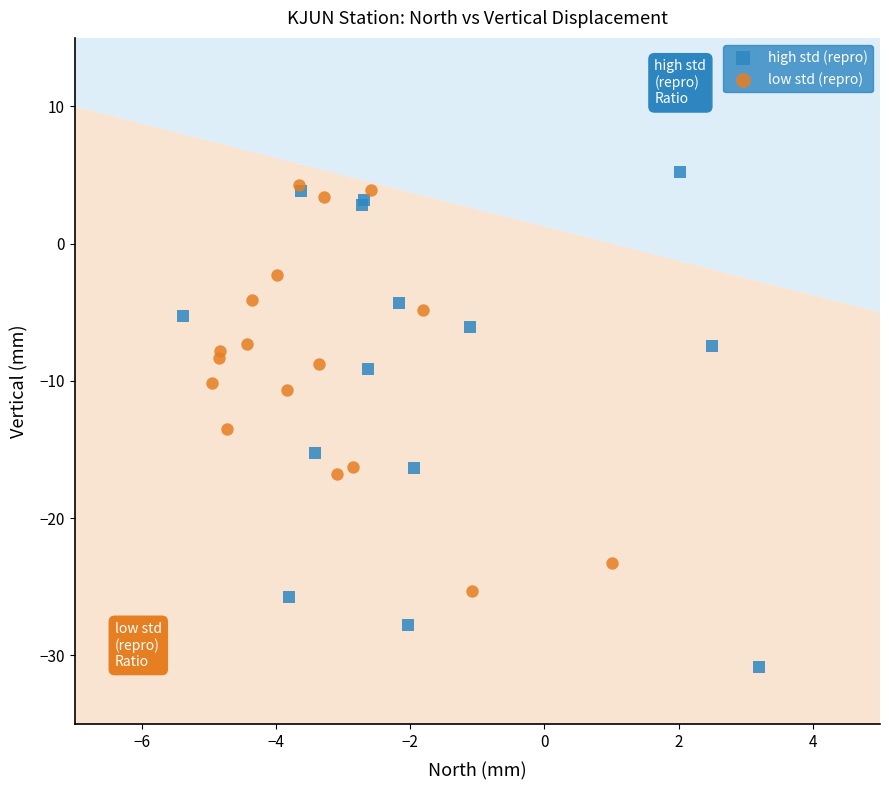

Which series reaches the minimum Y coordinate?

high std (repro)